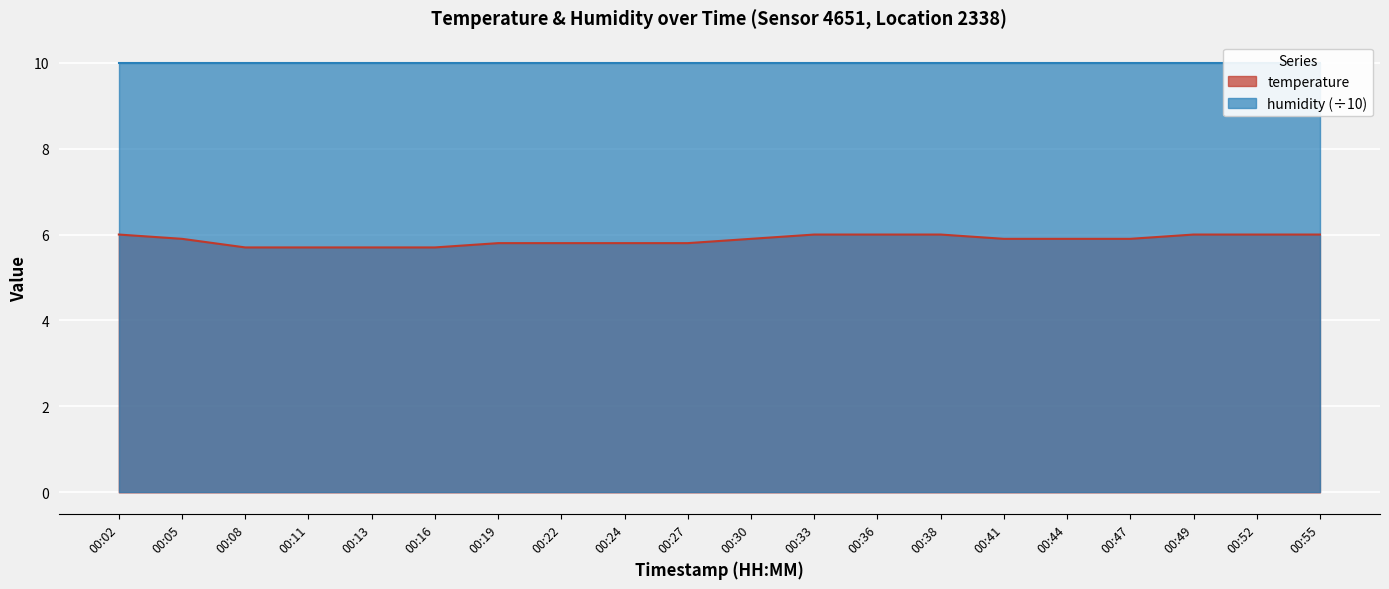

Reading left to right, transcribe all the data shown in this chart.

00:02=6.0	00:05=5.9	00:08=5.7	00:11=5.7	00:13=5.7	00:16=5.7	00:19=5.8	00:22=5.8	00:24=5.8	00:27=5.8	00:30=5.9	00:33=6.0	00:36=6.0	00:38=6.0	00:41=5.9	00:44=5.9	00:47=5.9	00:49=6.0	00:52=6.0	00:55=6.0